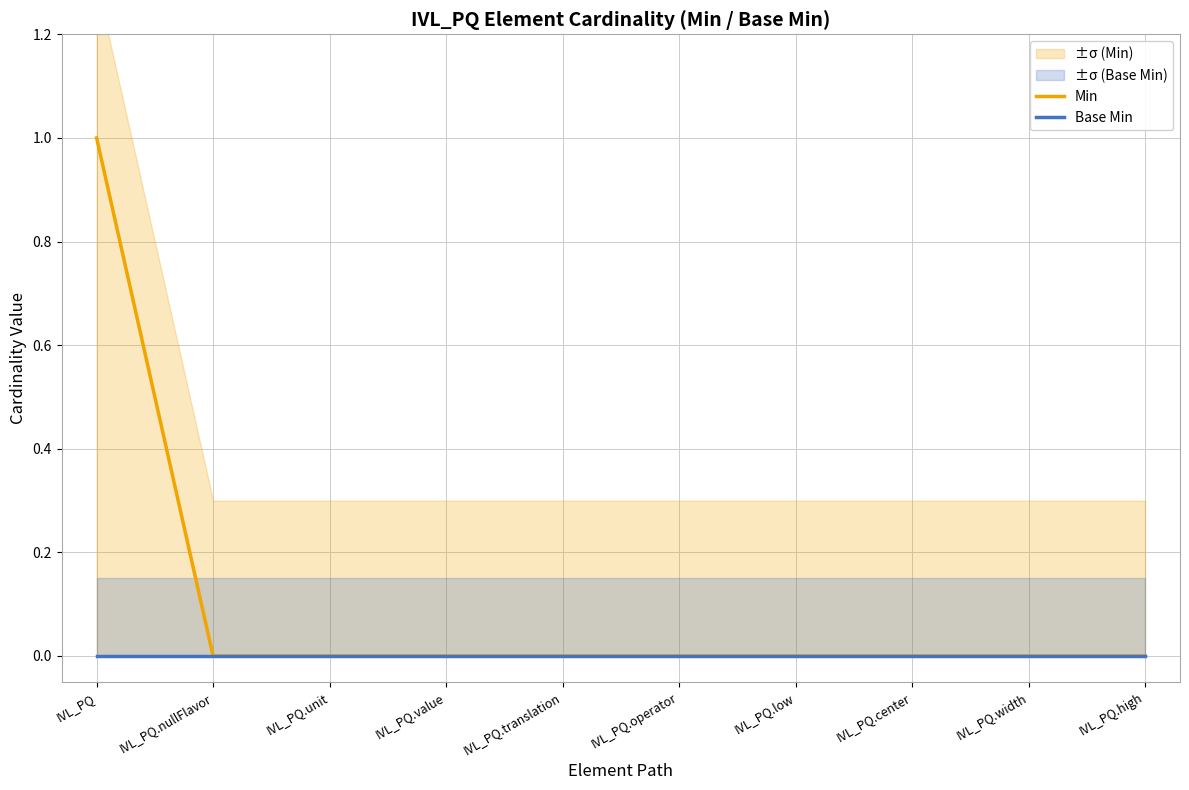

Is the value of Base Min at IVL_PQ.center greater than the value of Min at IVL_PQ.center?

No